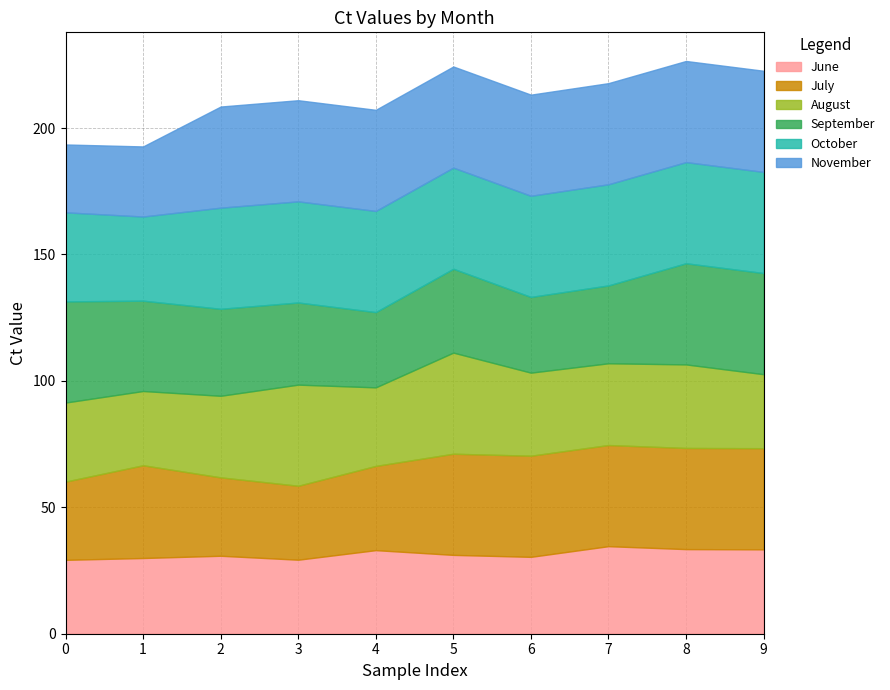

True or false: June has a value of 30.4 at 6.

True